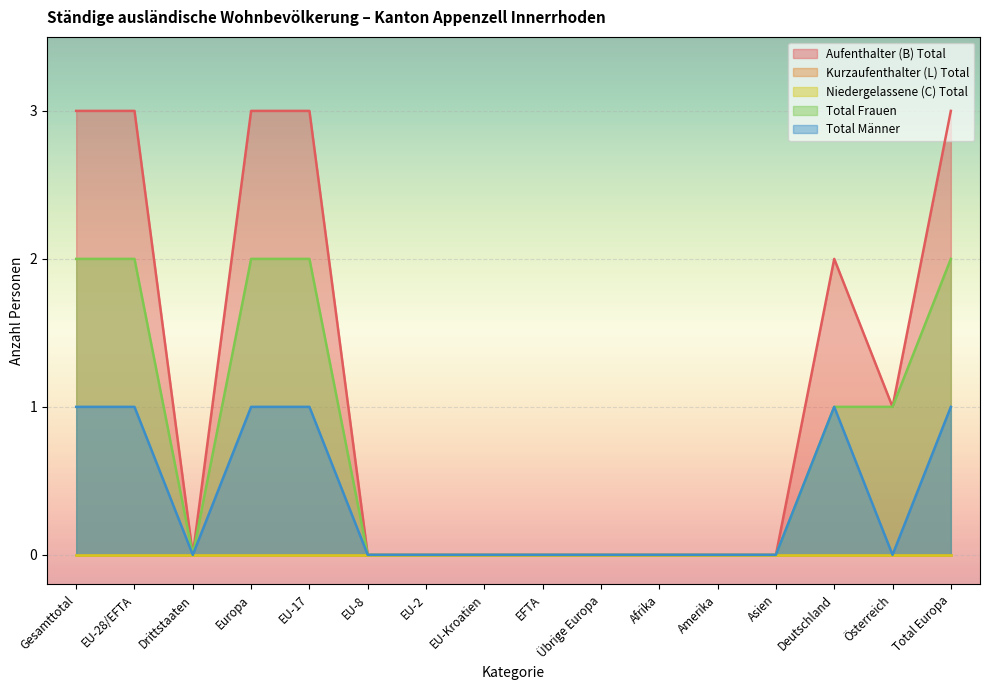

What is the value of the Total Frauen point at the 2nd from the left?

2